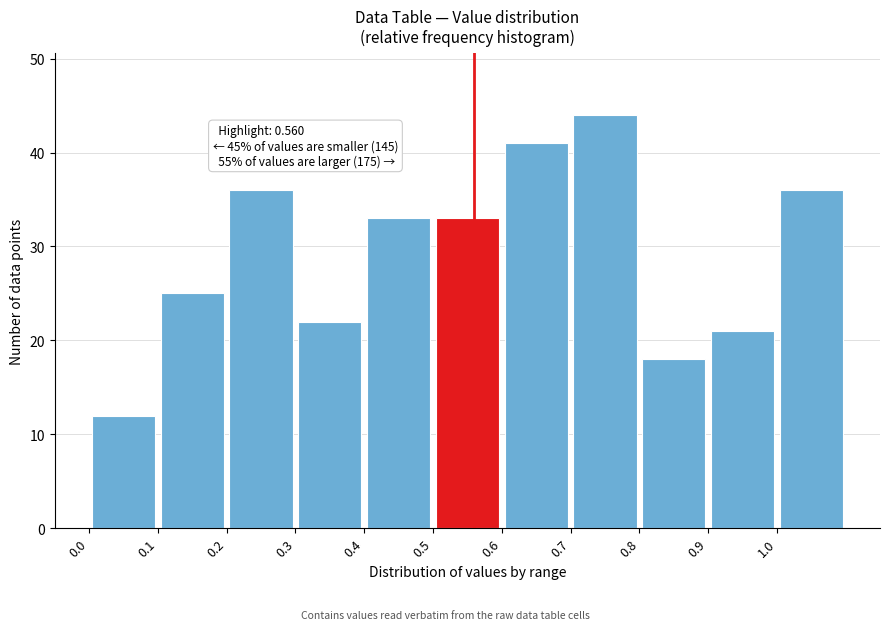

Over which range of the x-axis is the bar tallest?

0.7 to 0.8